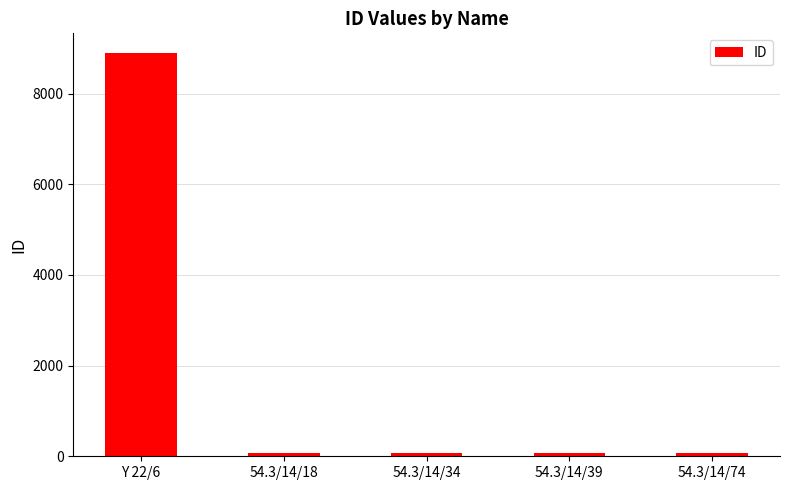

What is the maximum value shown in the chart?

8884